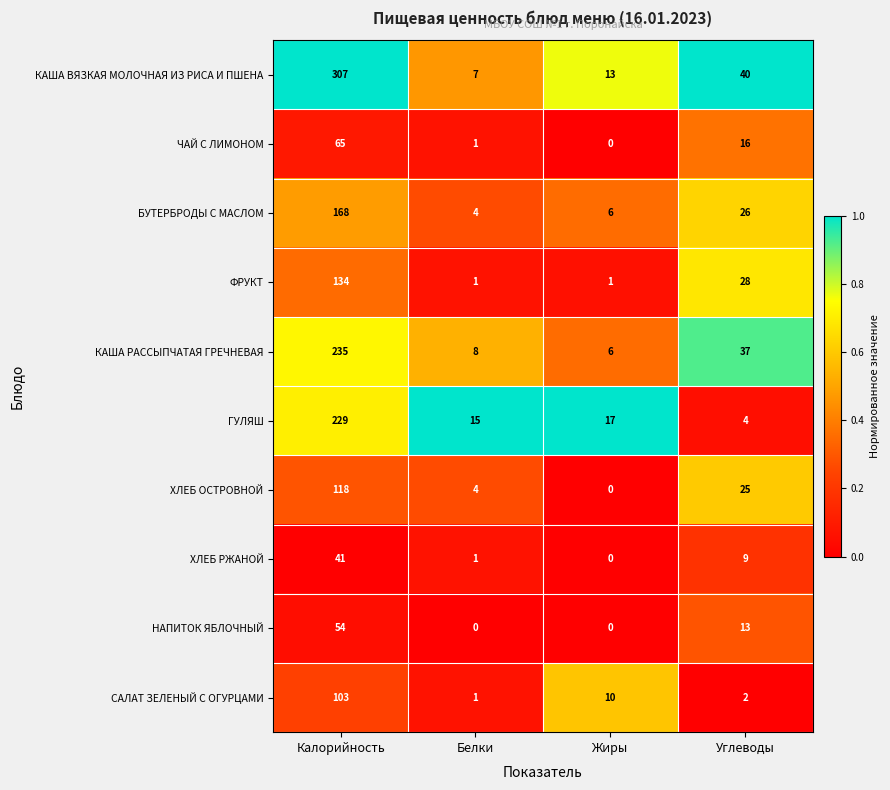

Between Белки and Жиры, which series saw the biggest shift?

САЛАТ ЗЕЛЕНЫЙ С ОГУРЦАМИ